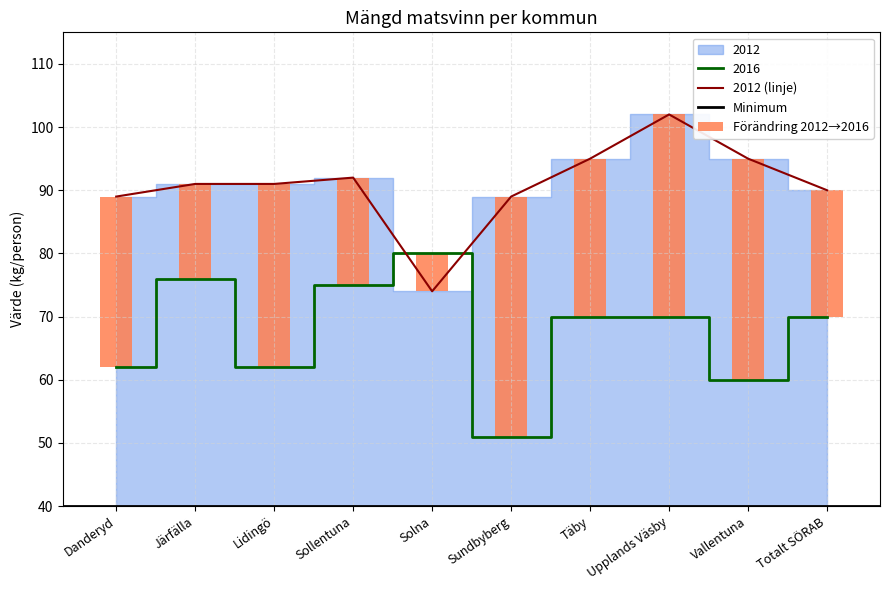

The 2012 series shows 89 at Sundbyberg. True or false?

True